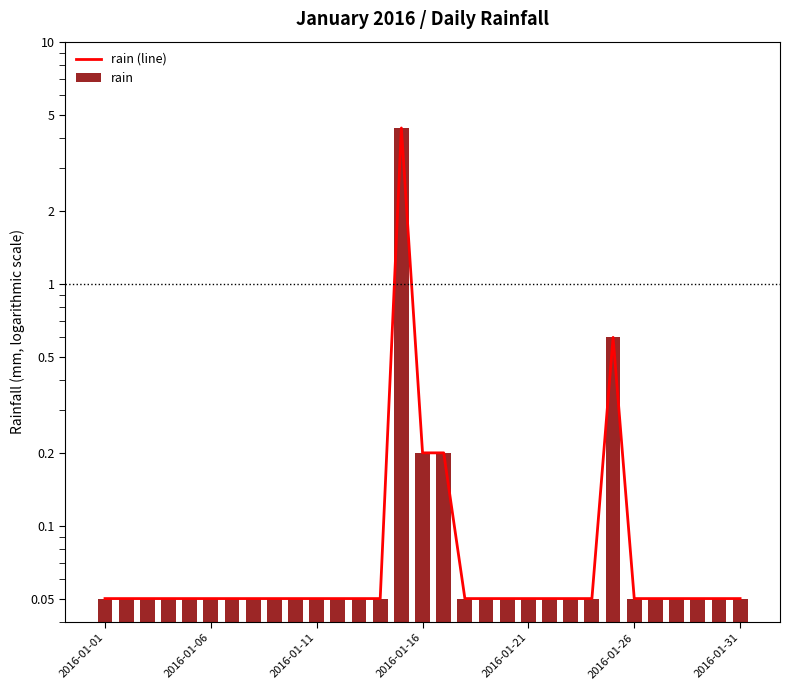

How many categories are shown in the chart?

31